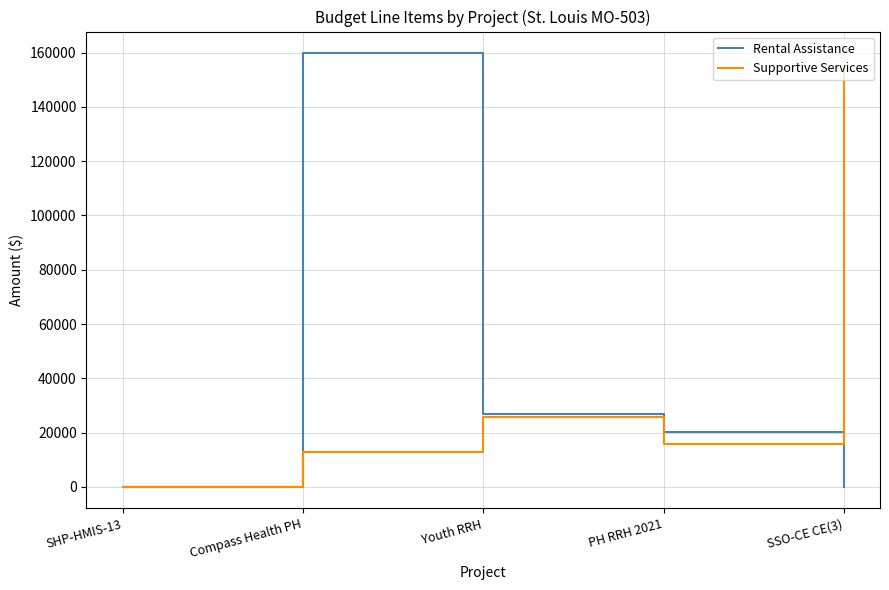

At which category is the sum across all series the highest?

Compass Health PH